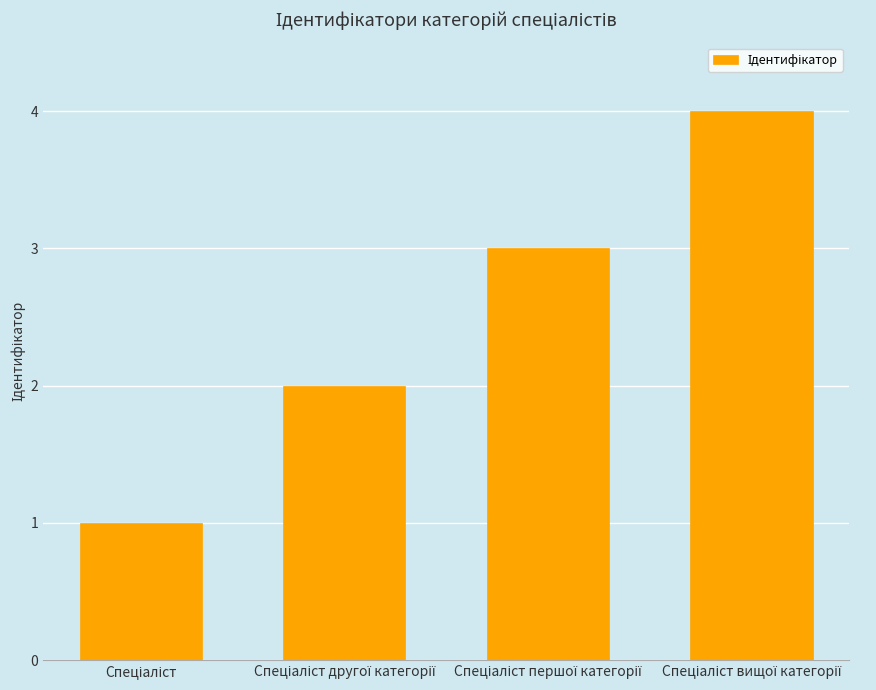

What is the difference between the maximum and minimum values?

3